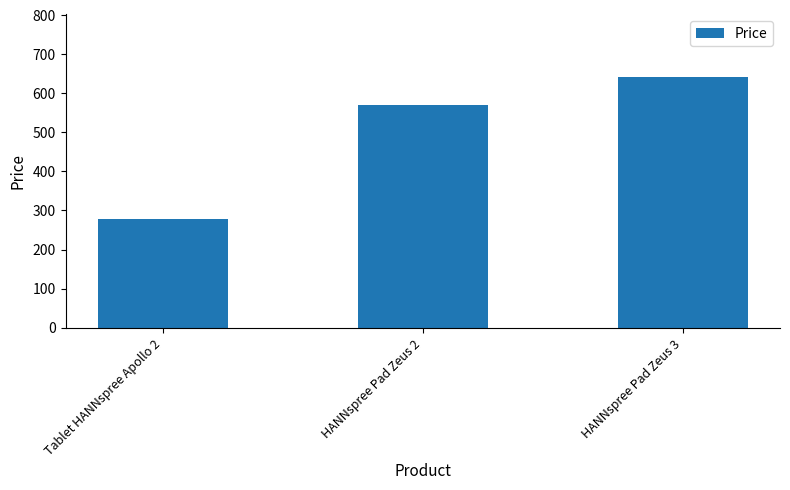

True or false: the data shows 952.9 at HANNspree Pad Zeus 3.

False